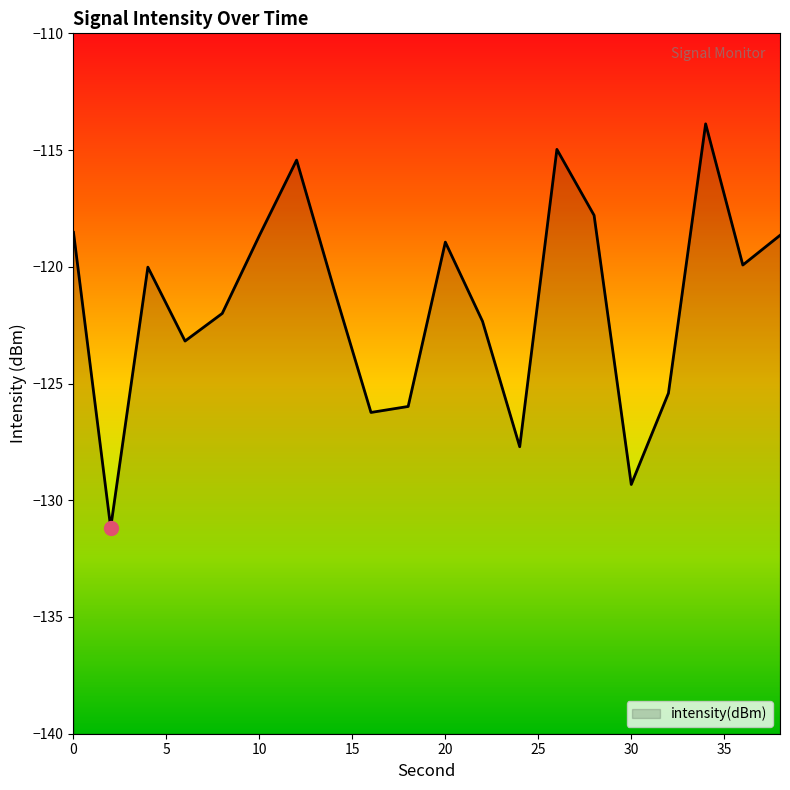

What is the difference between the second highest and second lowest values?

14.4